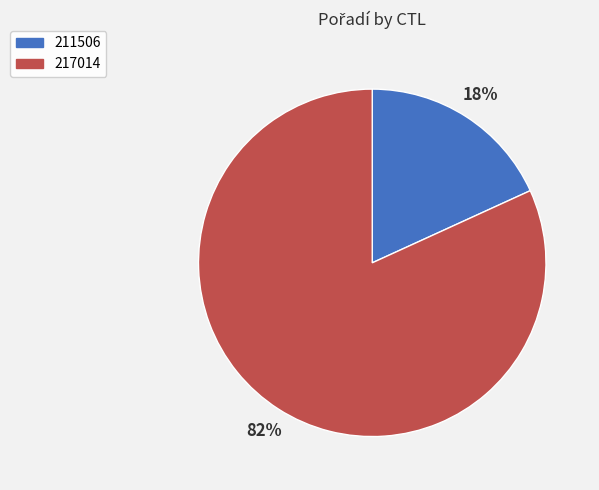

Between 217014 and 211506, which is larger?

217014